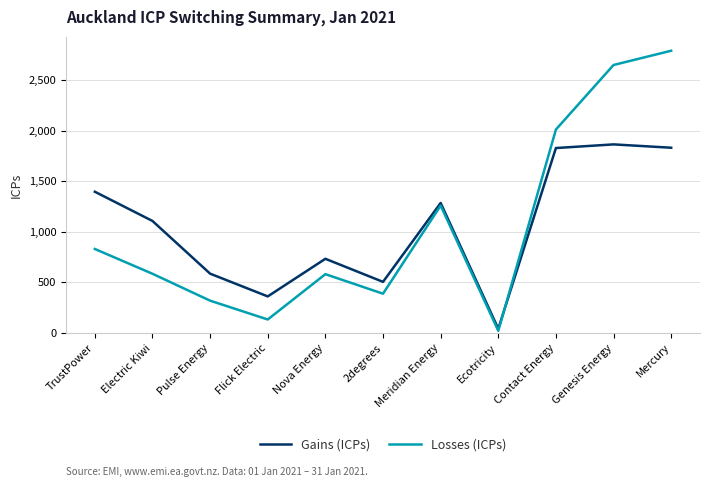

What is the total value across all series at Electric Kiwi?

1690